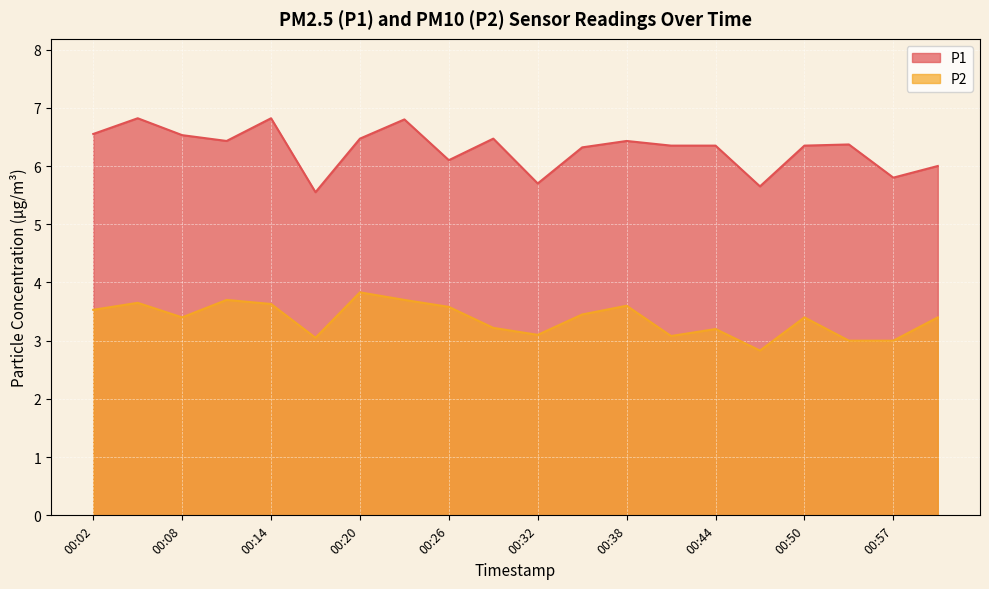

True or false: P1 has more than 2 interior local peaks.

True